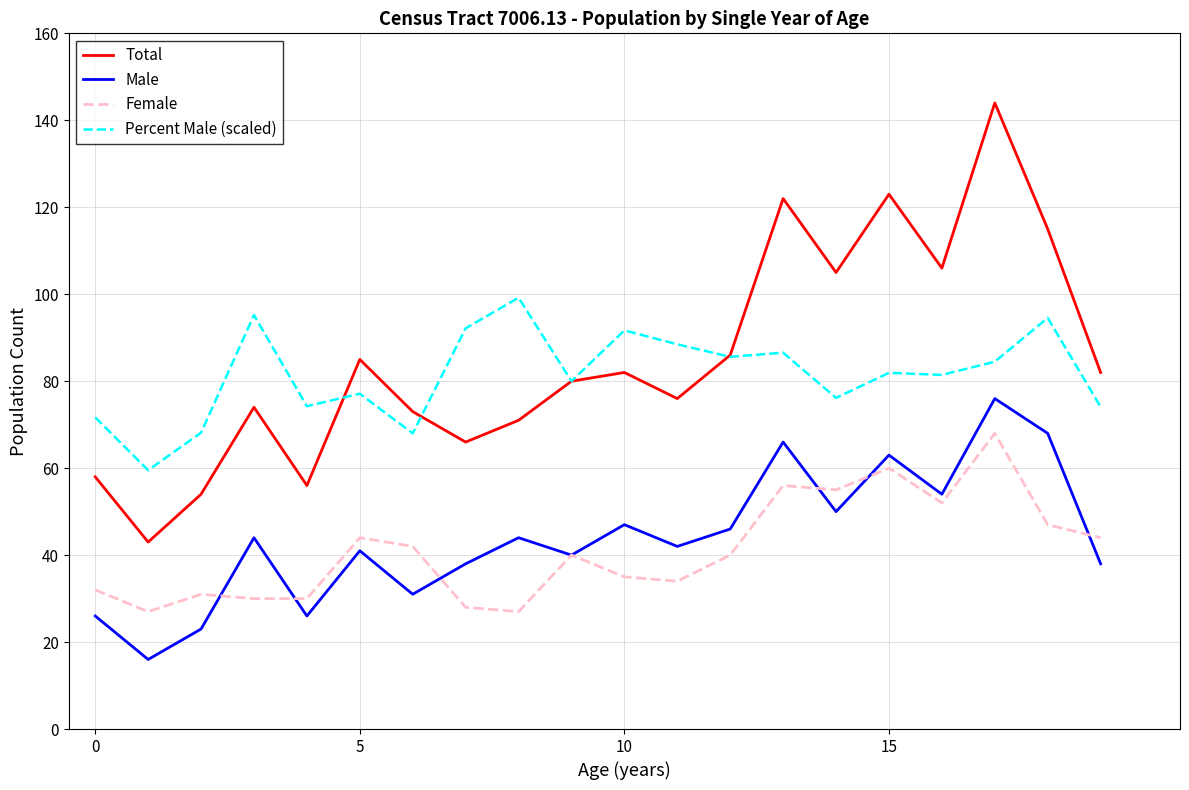

Count the number of data series in this chart.

4